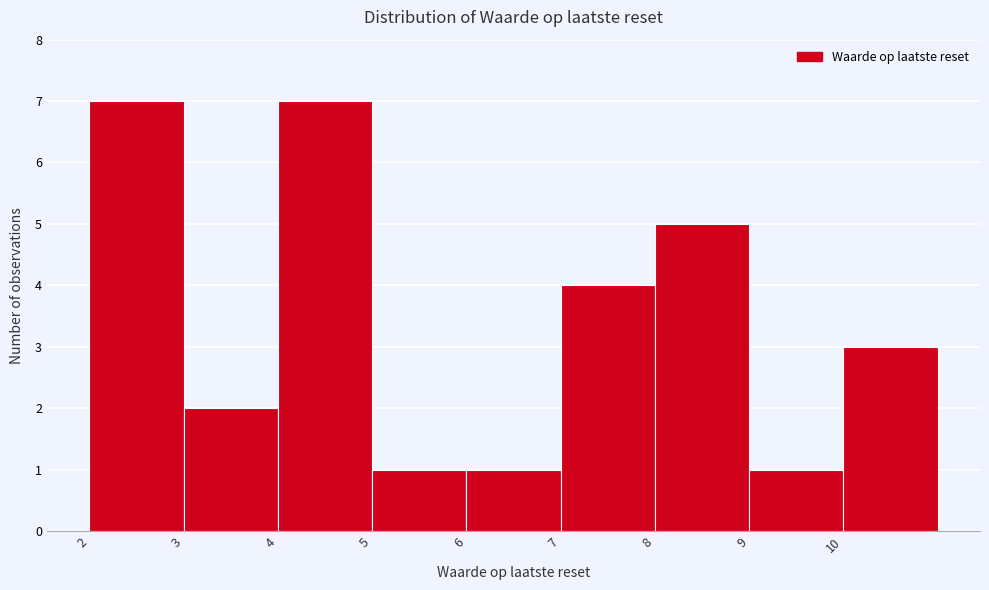

How tall is the bar that spans 2 to 3 on the x-axis? The values are not printed on the chart, so give them approximately, as read against the axis.

7